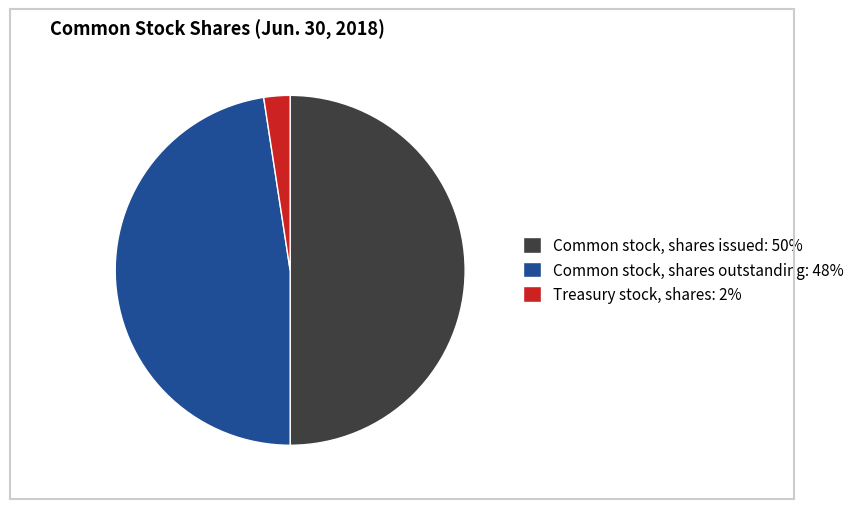

How many slices are in this pie chart?

3